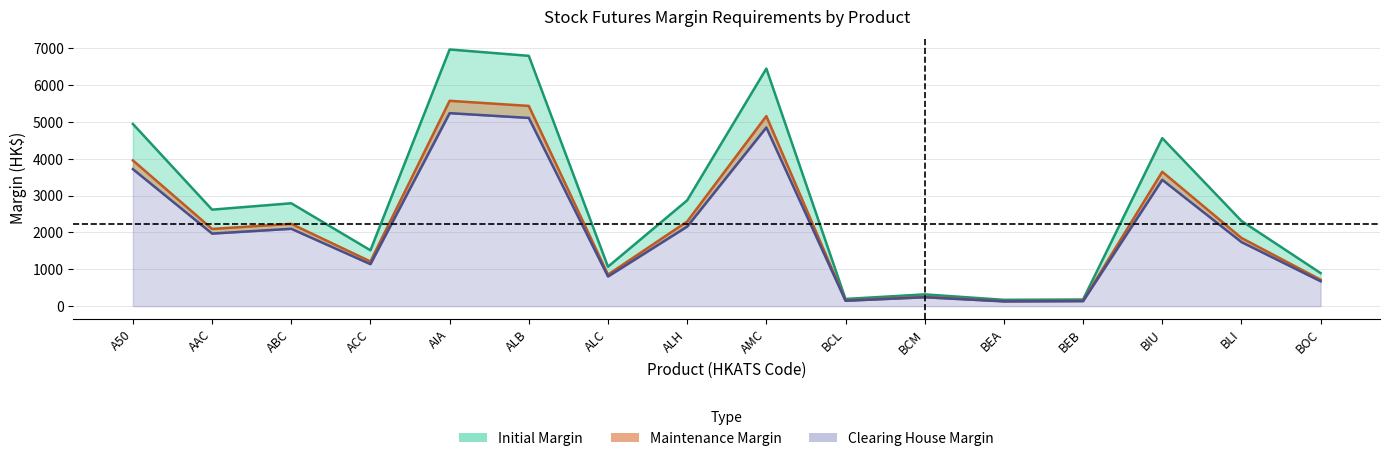

Does the chart have visible grid lines?

Yes